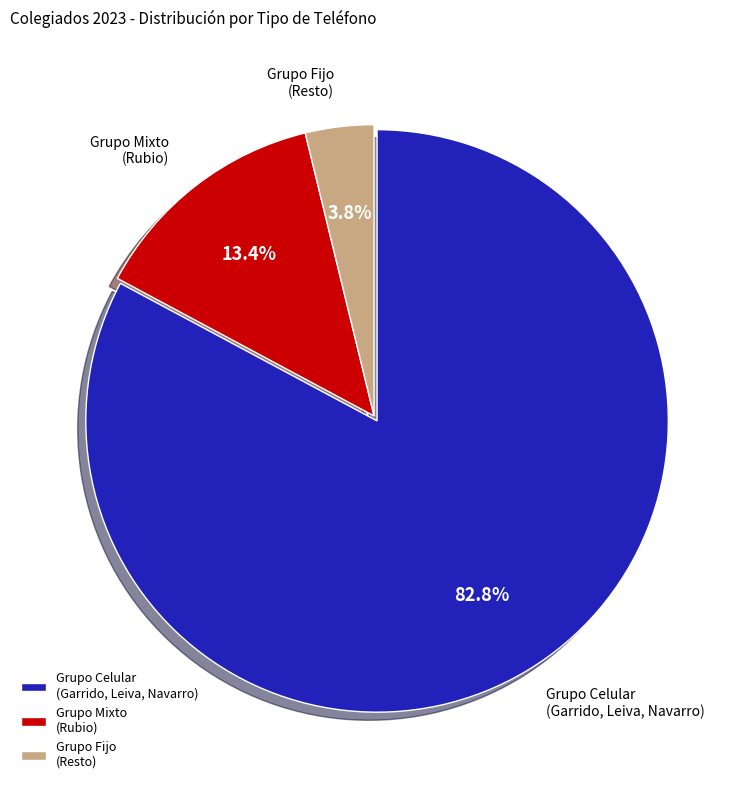

Combined, do Grupo Mixto (Rubio) and Grupo Fijo (Resto) account for over 50%?

No